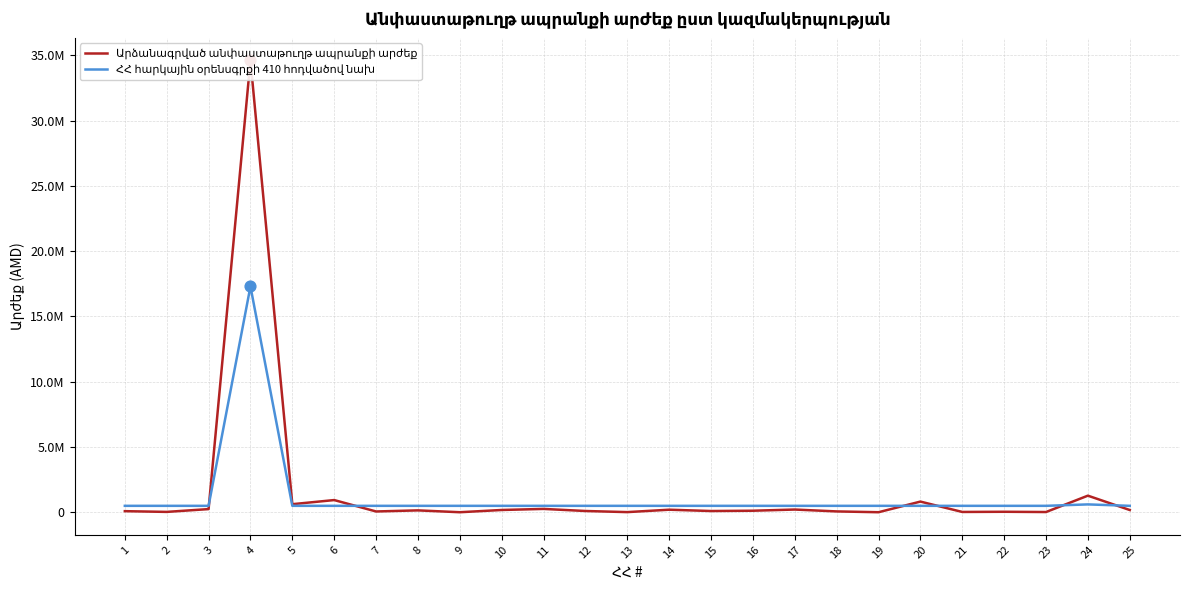

Which series reaches the maximum Y coordinate?

Արձանագրված անփաստաթուղթ ապրանքի արժեք